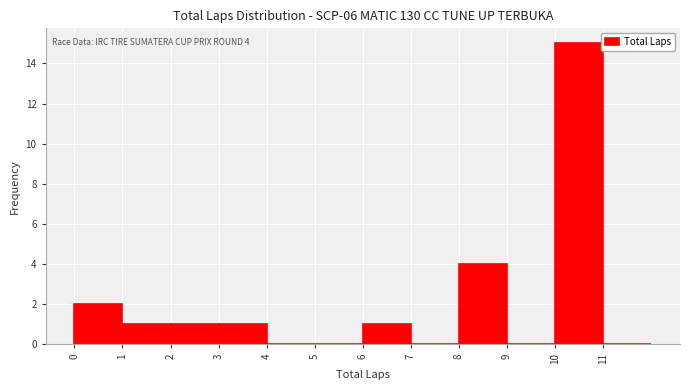

Over which range of the x-axis is the bar tallest?

10 to 11